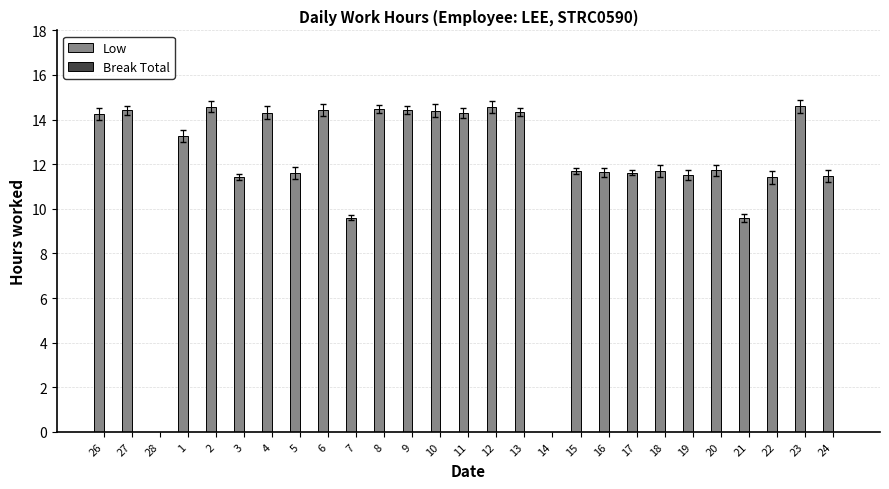

Are the bars horizontal?

No